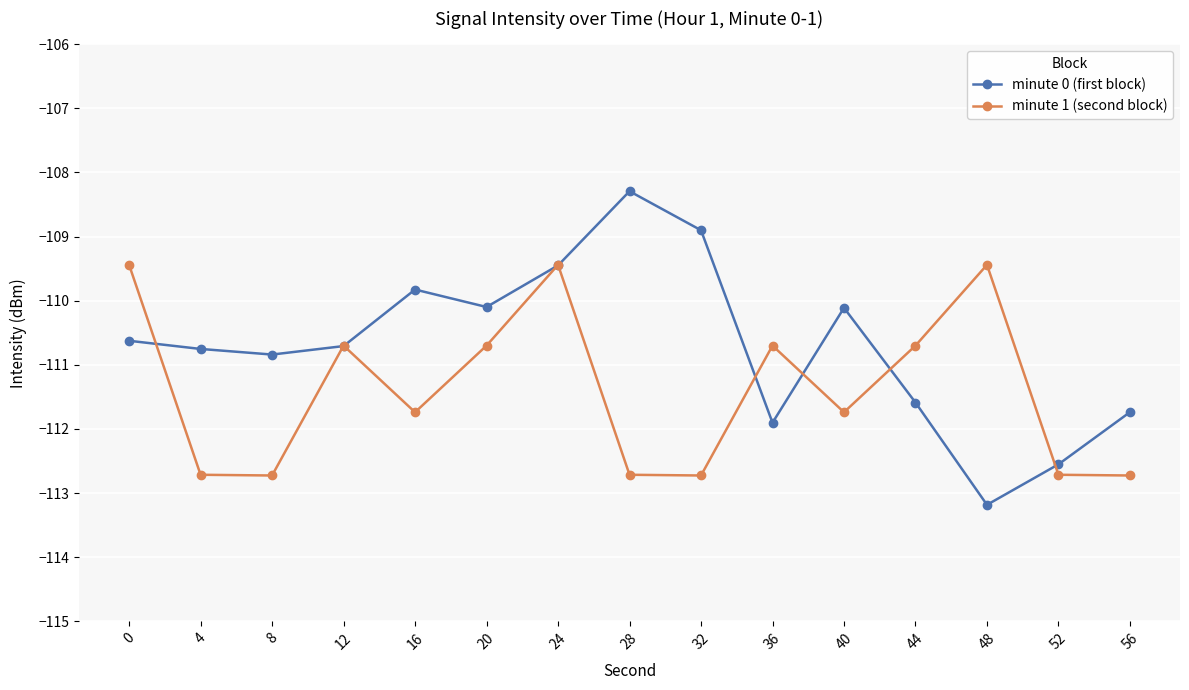

Read the minute 1 (second block) value at 48.

-109.4